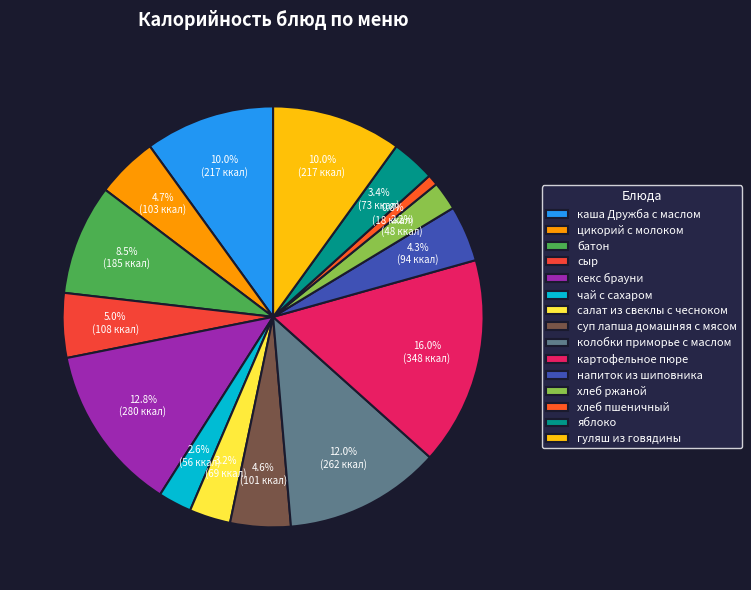

How many slices are in this pie chart?

15